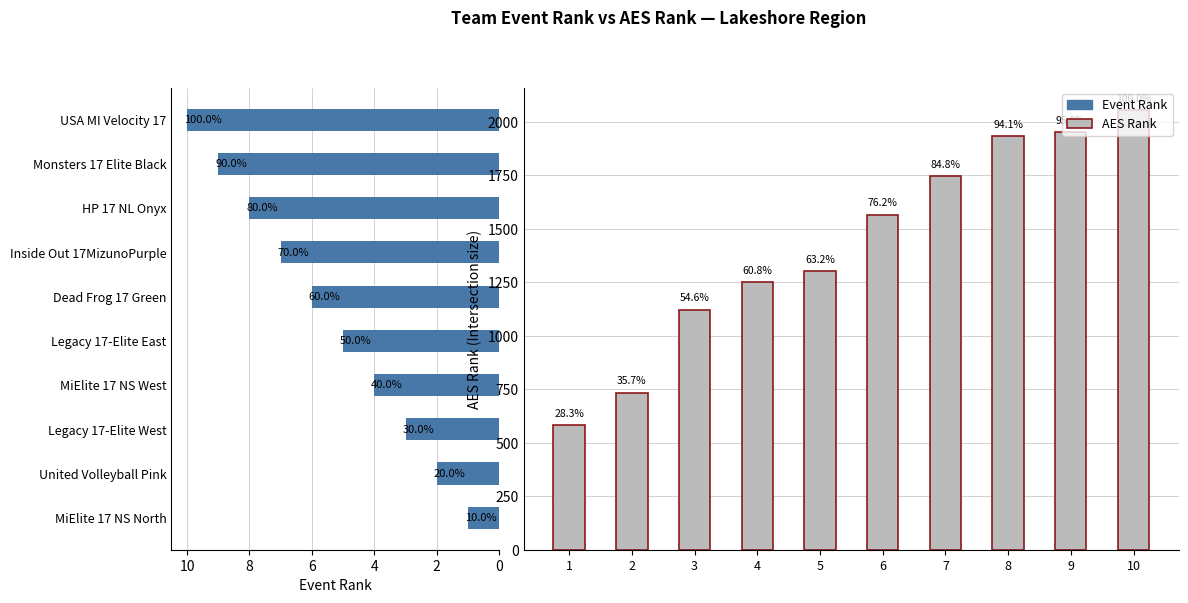

Rank the series at 8 from lowest to highest value.

Event Rank, AES Rank